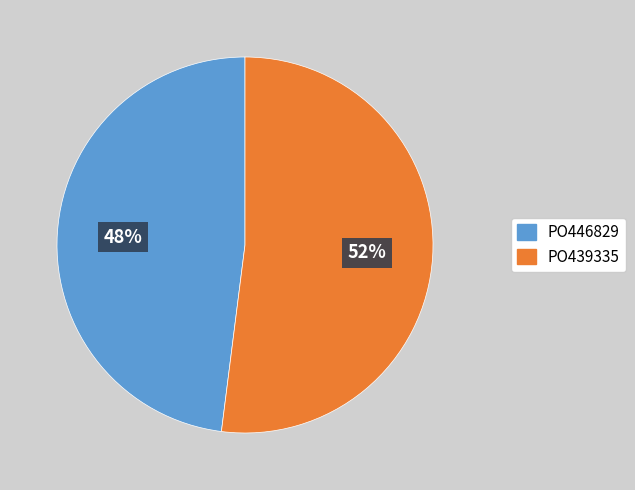

Between PO446829 and PO439335, which is larger?

PO439335